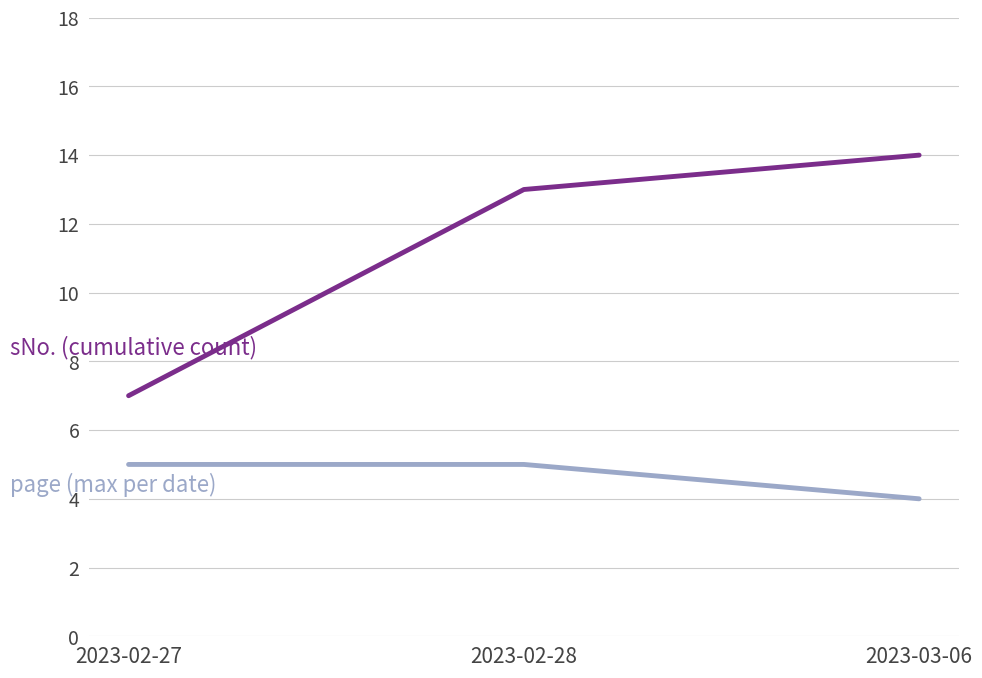

What is the greatest value displayed?

14